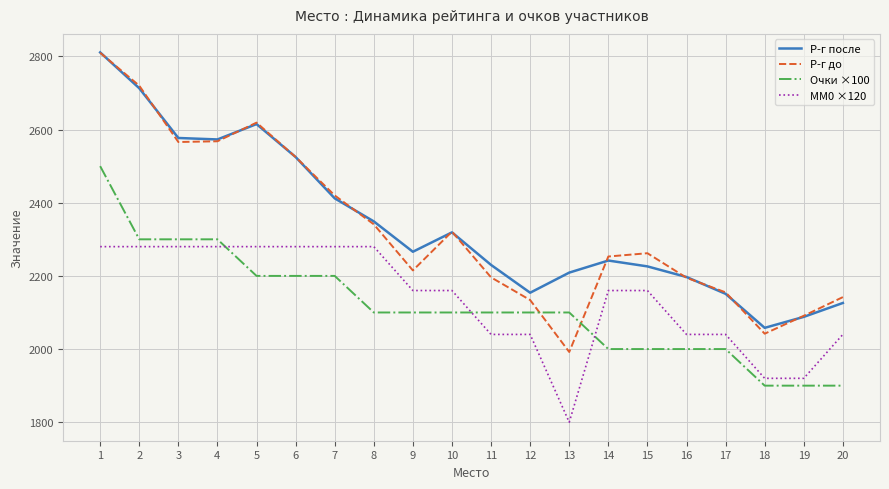

Rank the series at 13 from highest to lowest value.

Р-г после, Очки ×100, Р-г до, MM0 ×120